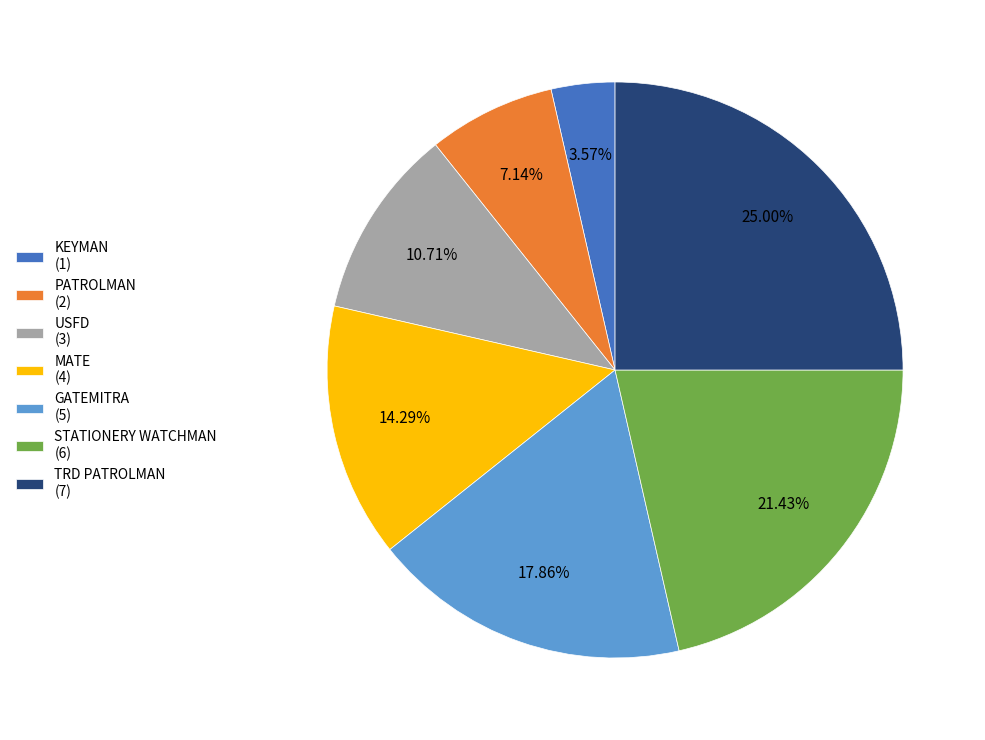

Is there any slice that represents more than half of the pie?

No